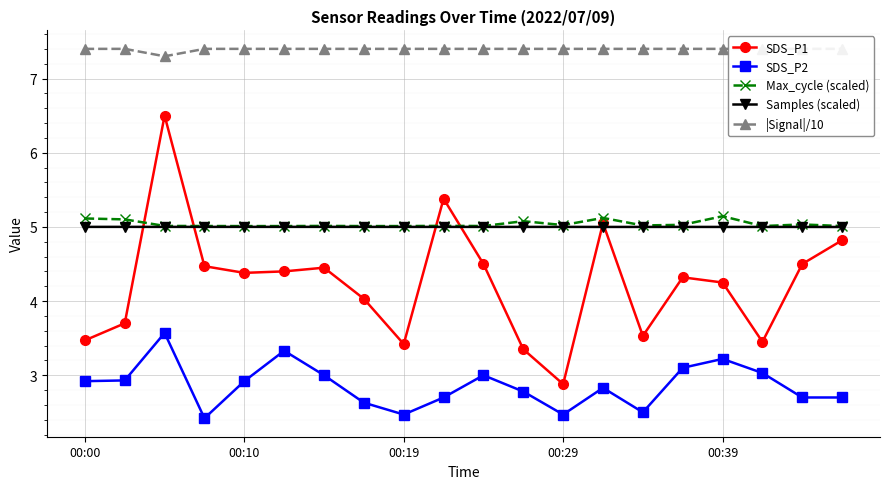

True or false: SDS_P2 and SDS_P1 intersect in this chart.

False